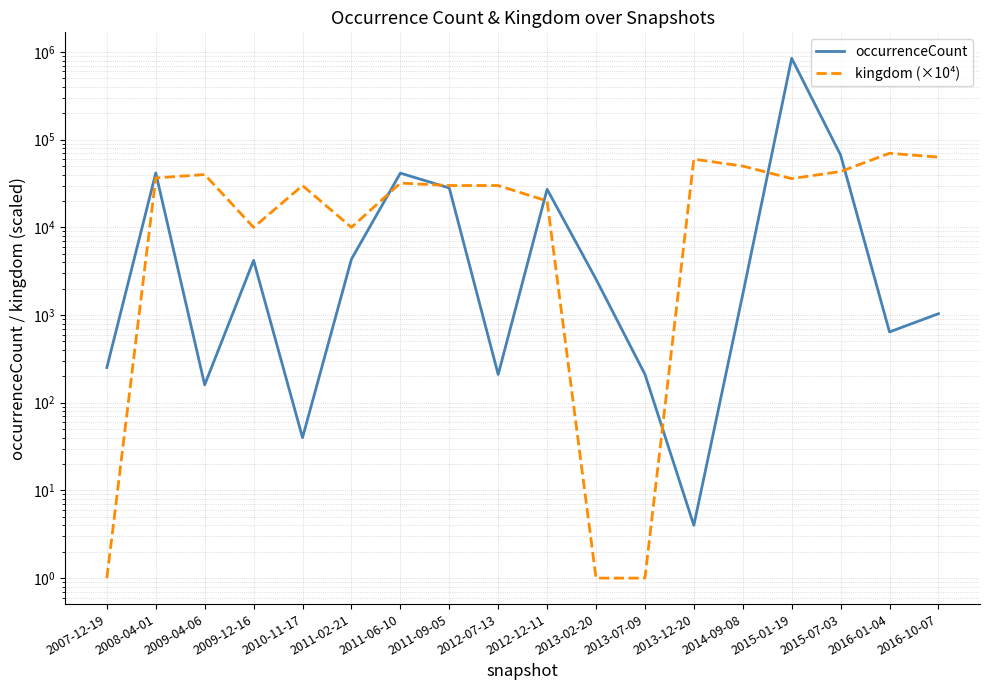

True or false: occurrenceCount has a value of 41708.0 at 2008-04-01.

True